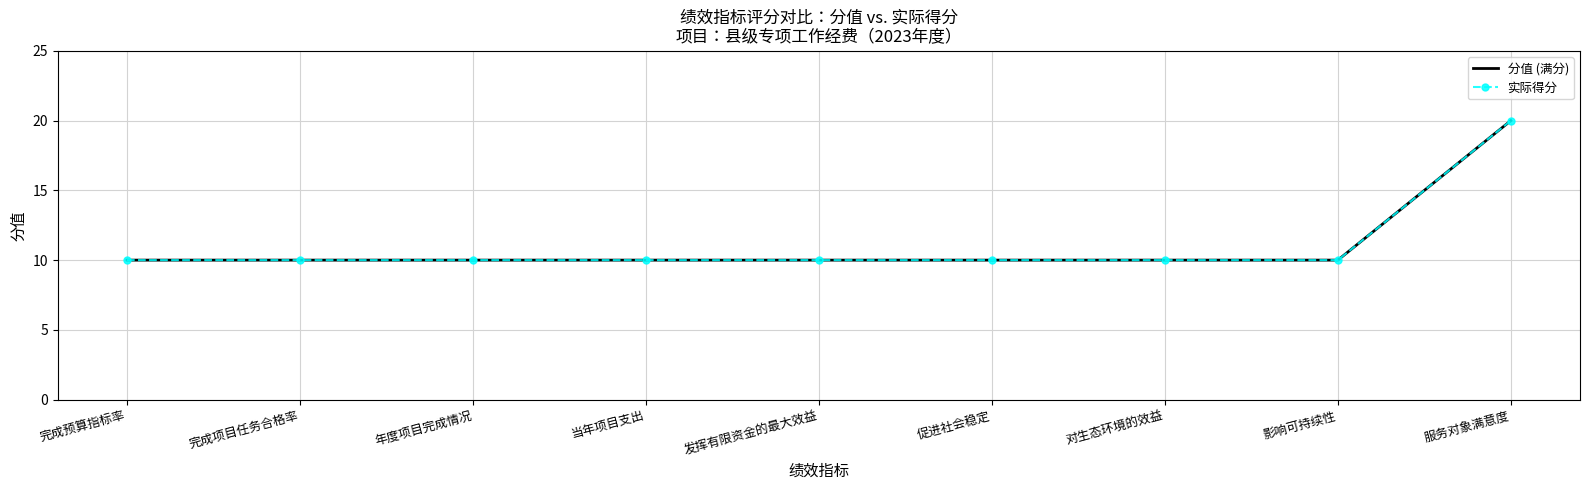

Which series has the largest total across all categories?

分值 (满分)